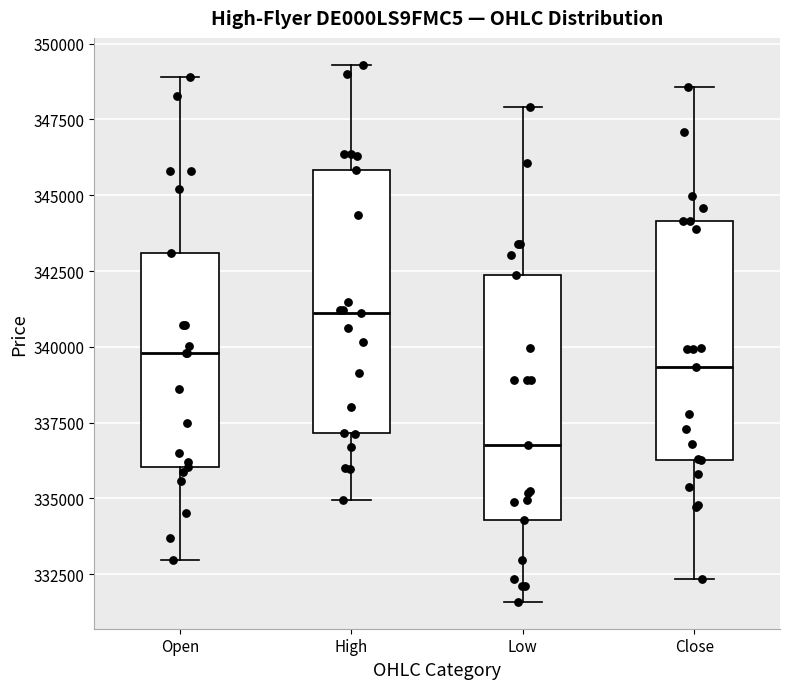

Reading left to right, read every box against the y-axis: the position of its median line, the range the box covers, and the ends of its whiskers. The values are not printed on the chart, so give them approximately, as read against the axis.

Open: median 340000, box 336000 to 343000, whiskers 333000 to 349000
High: median 341000, box 337000 to 346000, whiskers 335000 to 349500
Low: median 337000, box 334500 to 342500, whiskers 331500 to 348000
Close: median 339500, box 336500 to 344000, whiskers 332500 to 348500